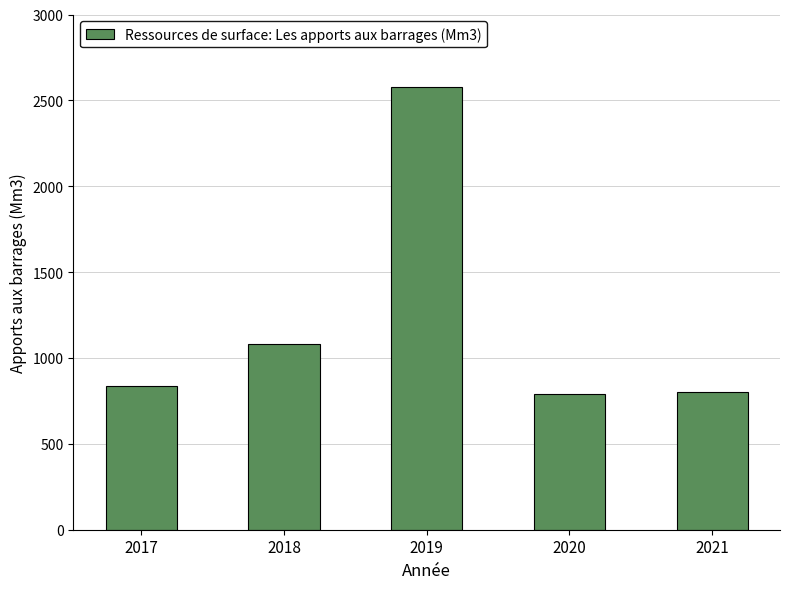

How many data points are less than 835?

2